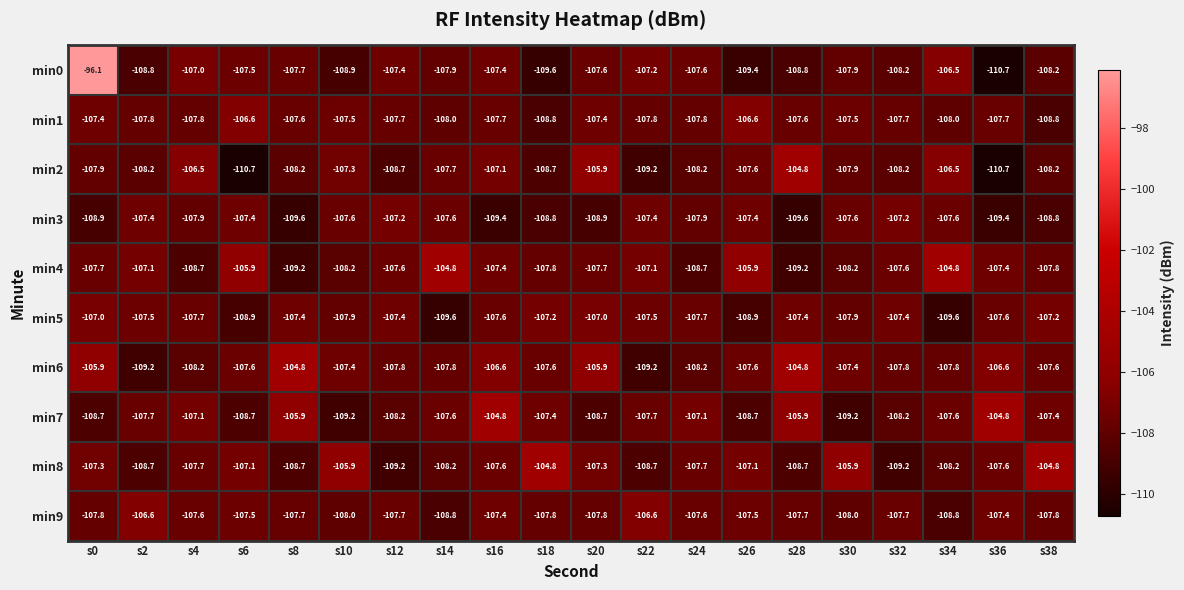

Which series changed the most between s2 and s38?

min8